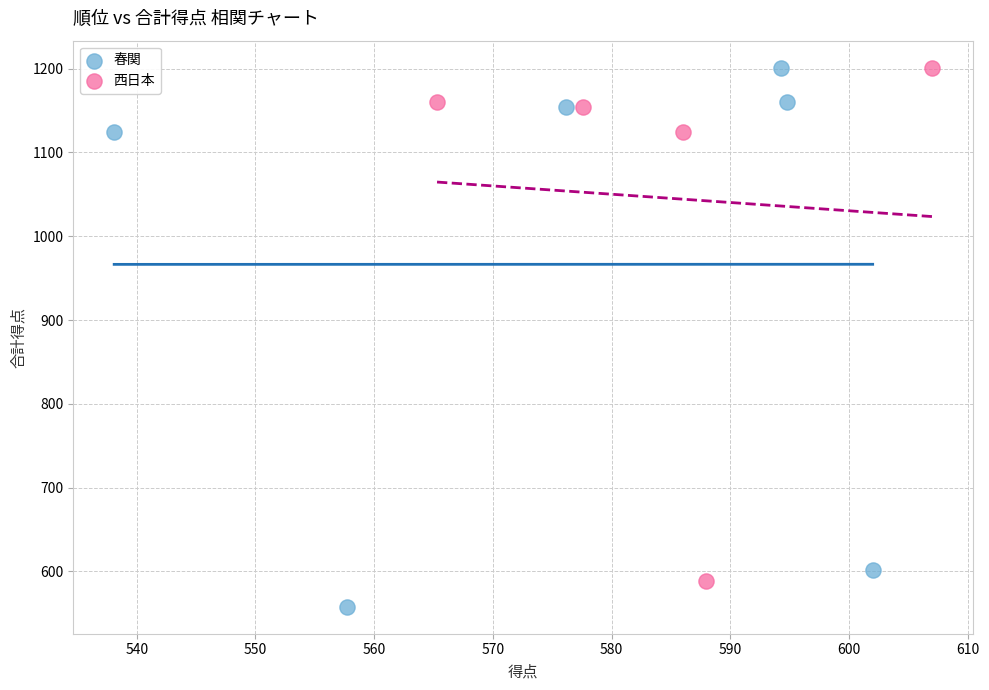

Which series reaches the minimum Y coordinate?

春関